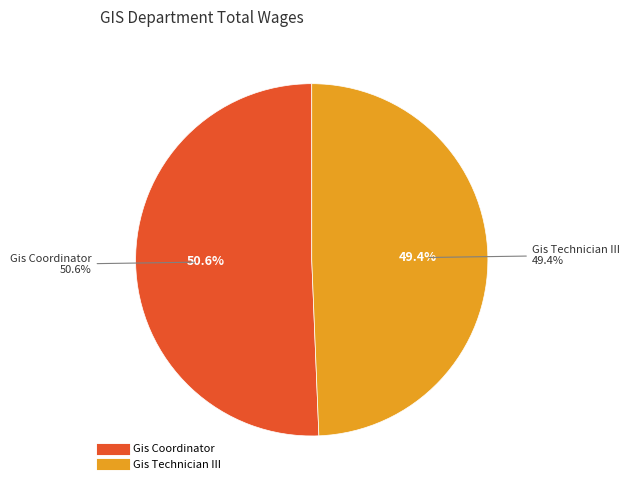

What percentage is NOT represented by Gis Technician III?

50.6%